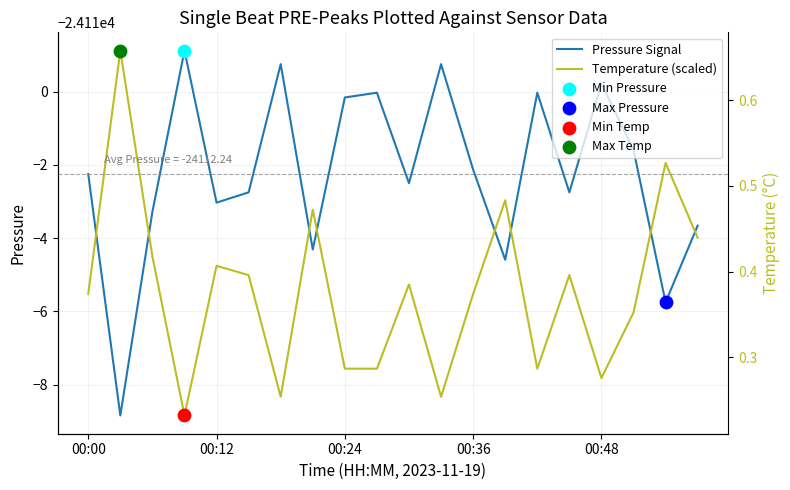

What are all the series names shown in the legend?

Pressure Signal, Temperature (scaled)